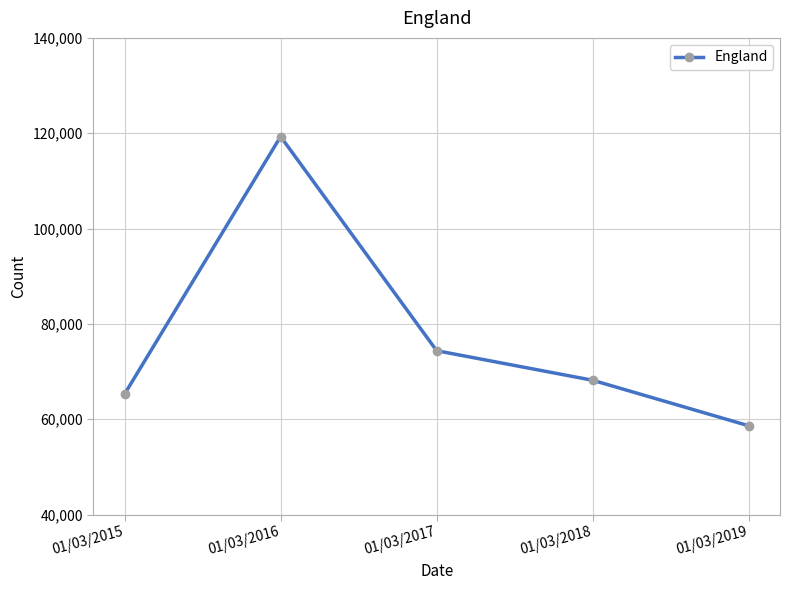

List the labels in order of value, smallest first.

01/03/2019, 01/03/2015, 01/03/2018, 01/03/2017, 01/03/2016